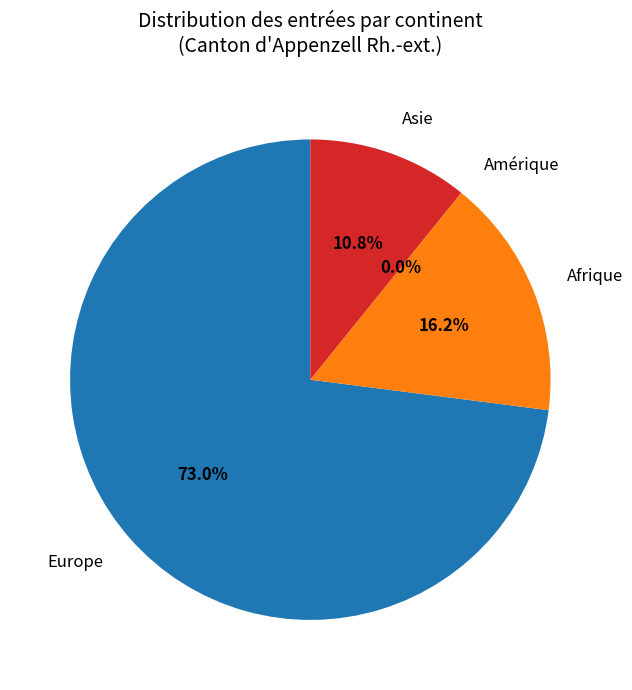

How many segments does this pie chart have?

4